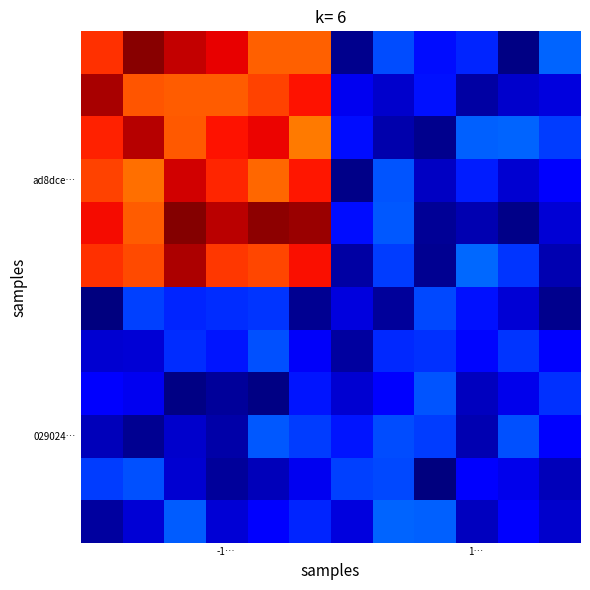

What is the greatest value displayed?

1.3